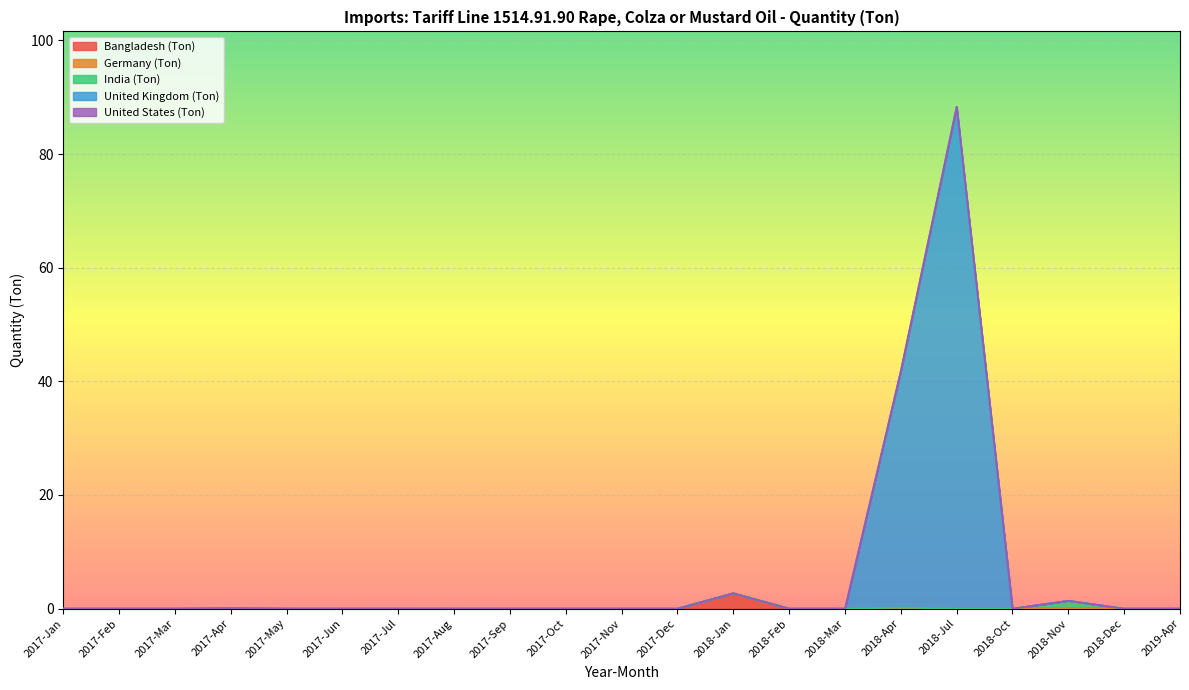

Does the chart display data point markers on the line(s)?

No